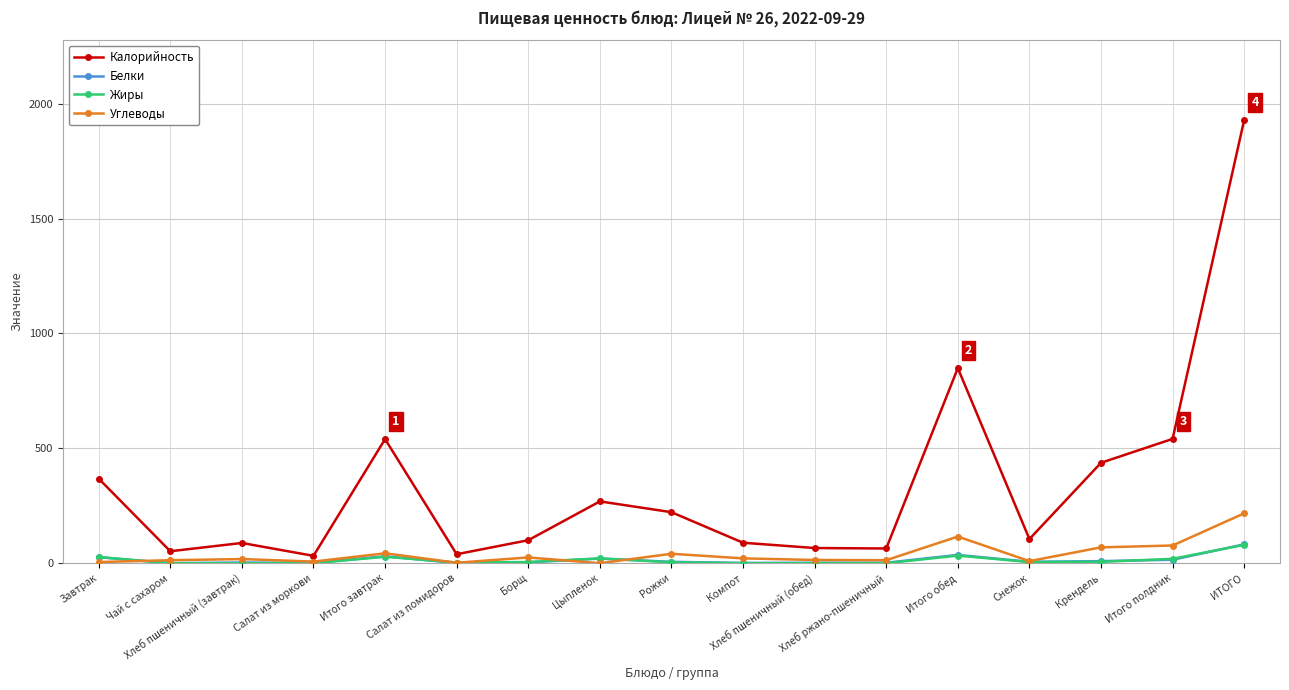

Which series has the largest total across all categories?

Калорийность